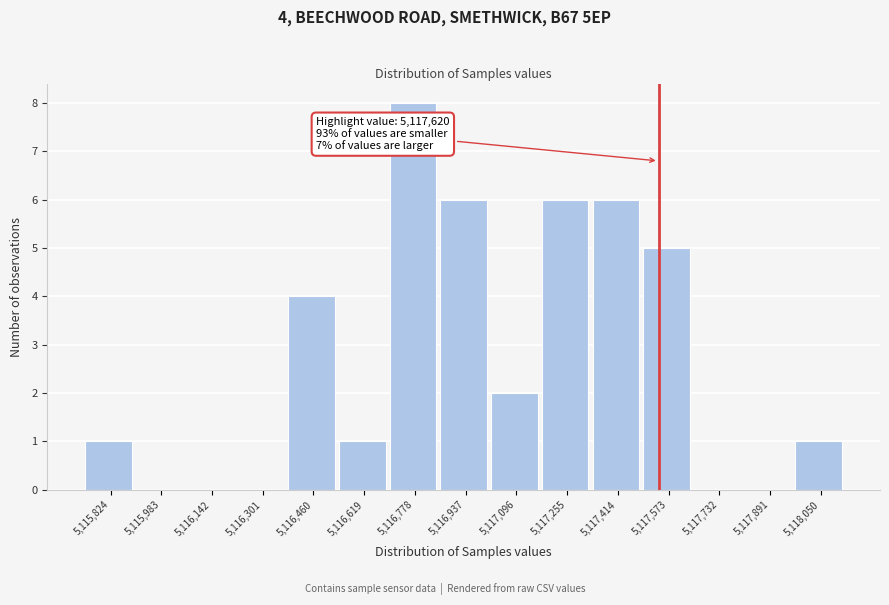

Reading left to right, extract all data points from this chart.

5,115,824=1	5,115,983=0	5,116,142=0	5,116,301=0	5,116,460=4	5,116,619=1	5,116,778=8	5,116,937=6	5,117,096=2	5,117,255=6	5,117,414=6	5,117,573=5	5,117,732=0	5,117,891=0	5,118,050=1